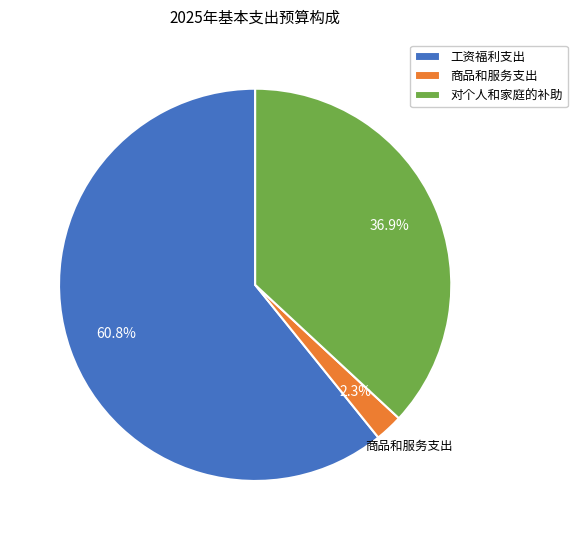

How many slices are in this pie chart?

3